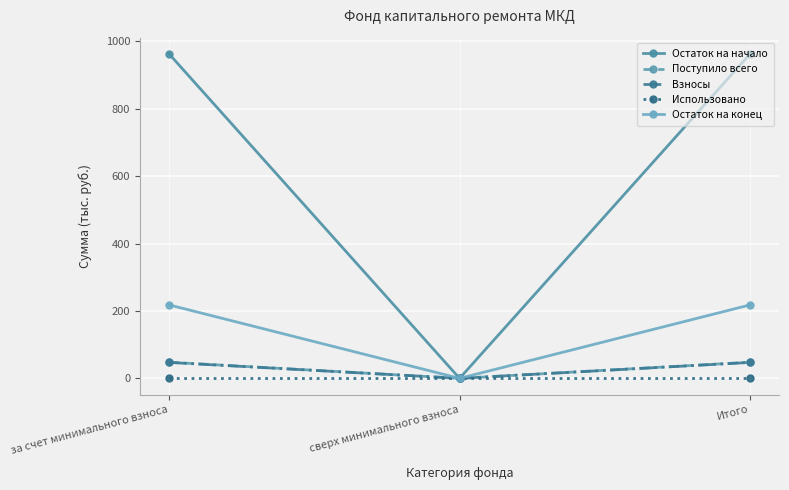

What is the difference between the highest and lowest values at за счет минимального взноса?

962.5